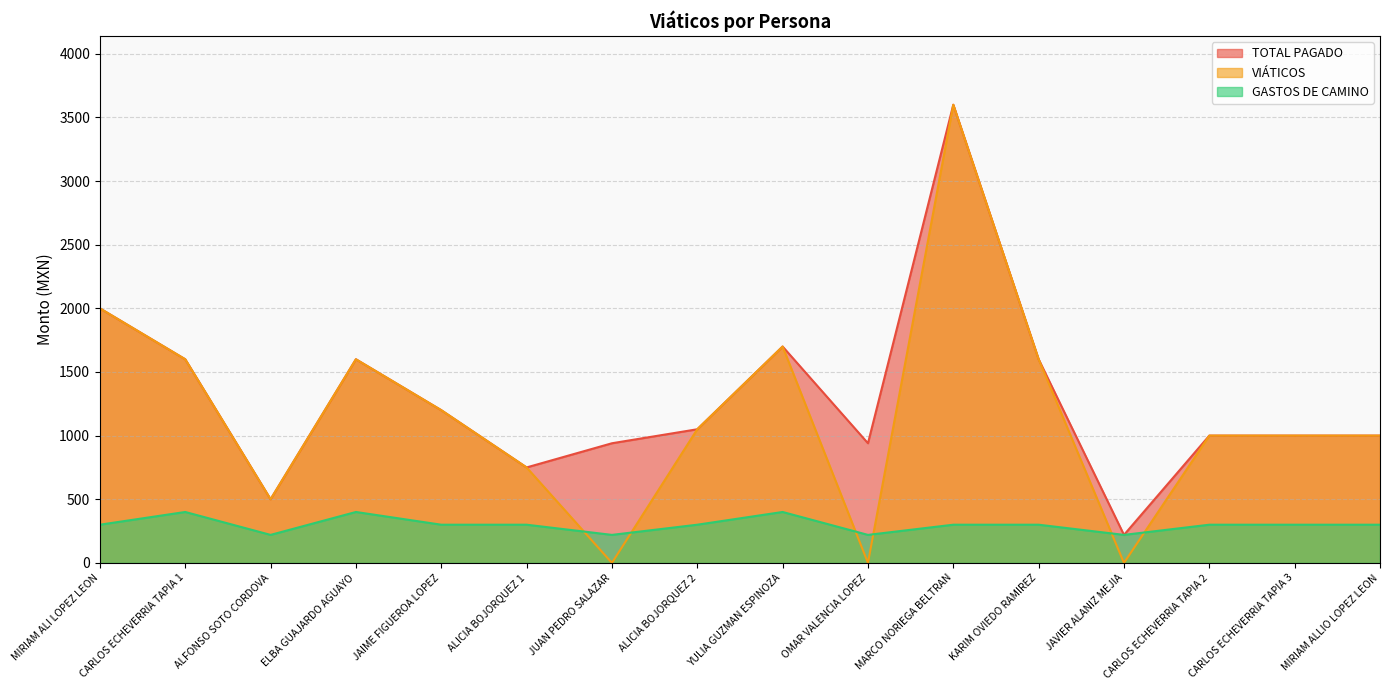

What is the difference between the maximum and minimum values in the TOTAL PAGADO series?

3380